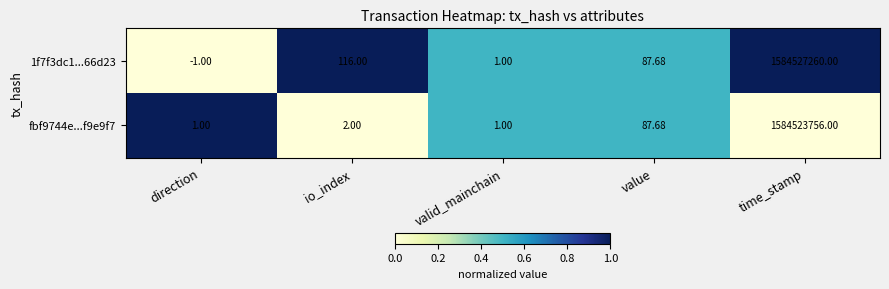

At which category is the sum across all series the highest?

time_stamp